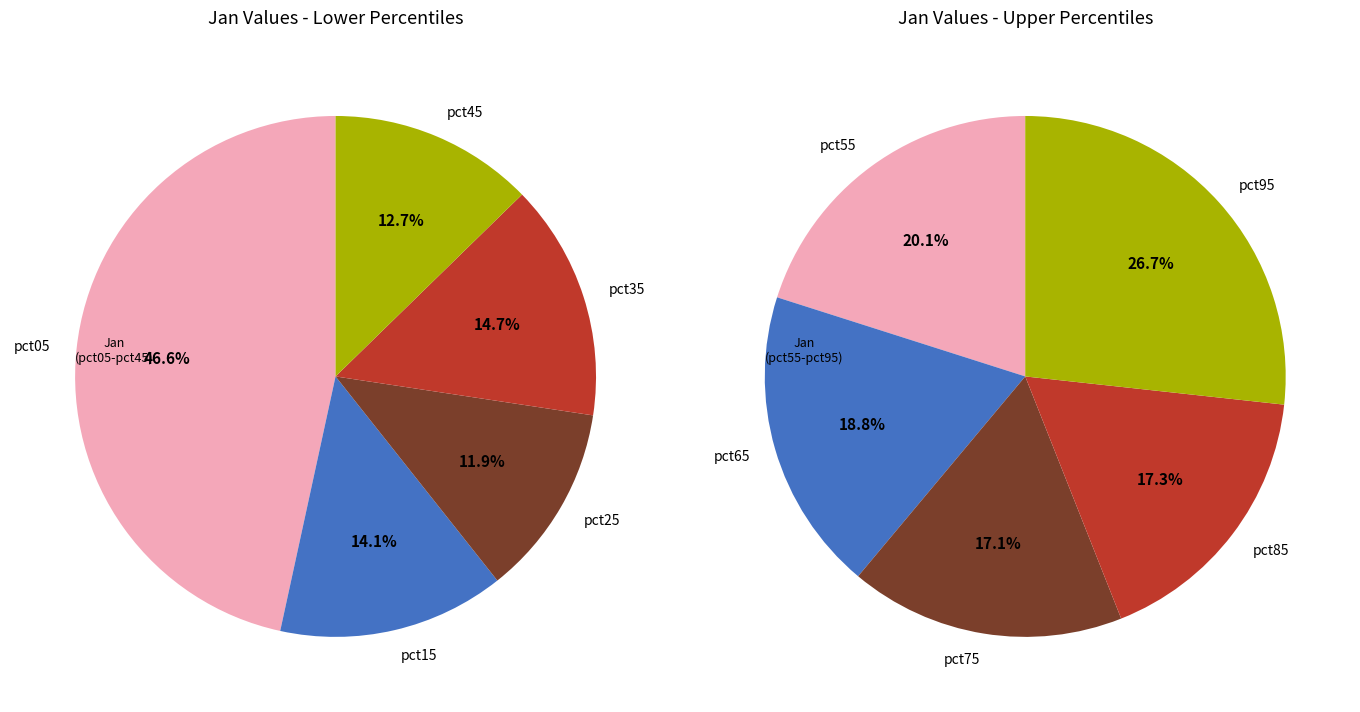

Does pct25 account for over 50% of the chart?

No